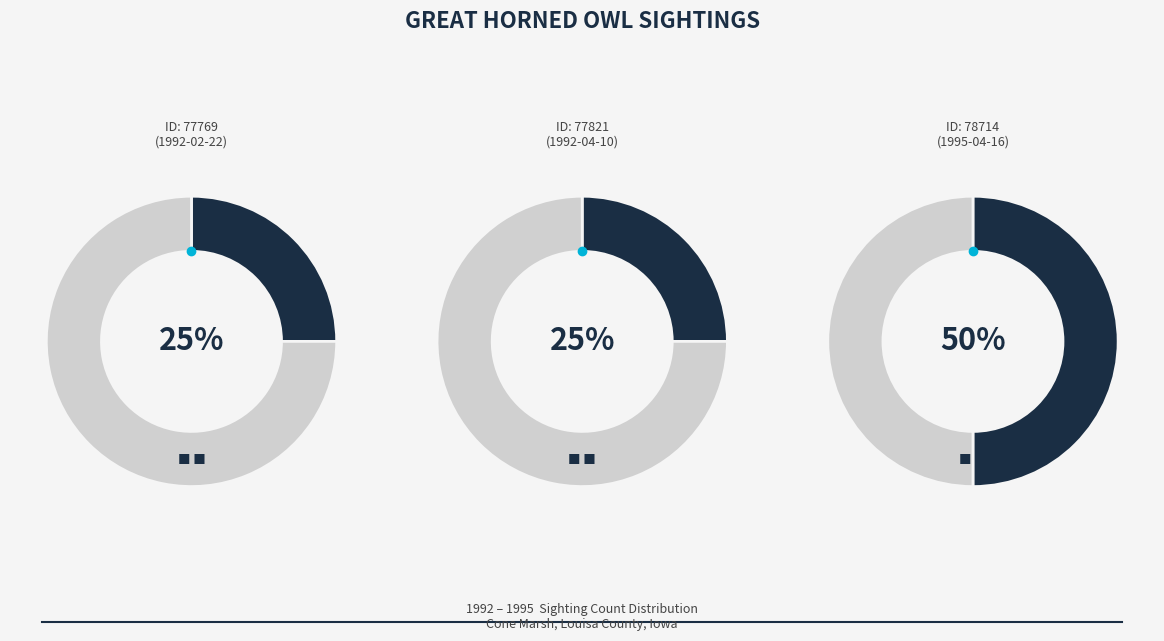

To the nearest percent, what percentage of the pie is 78714?

50%